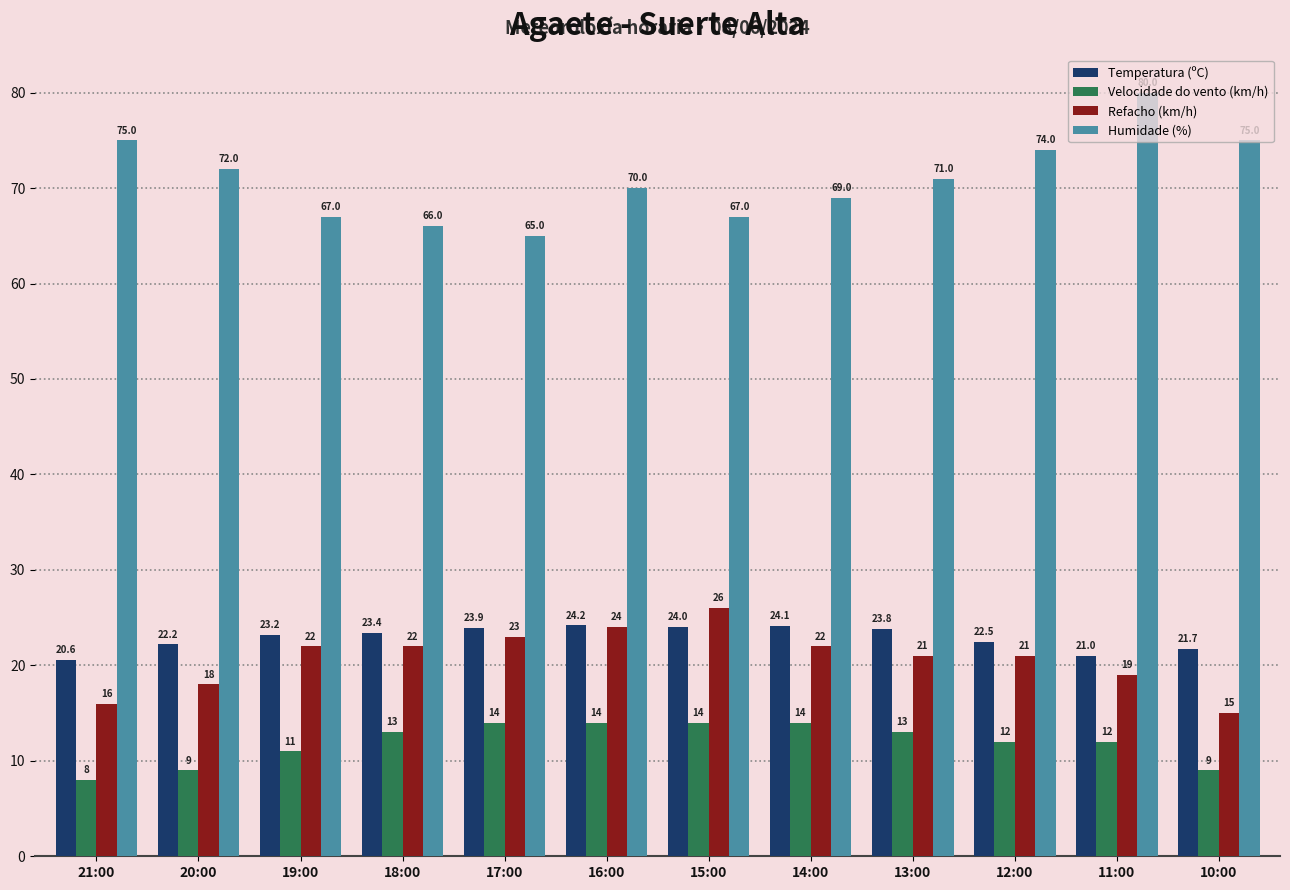

What is the difference between the highest and lowest values at 15:00?

53.0